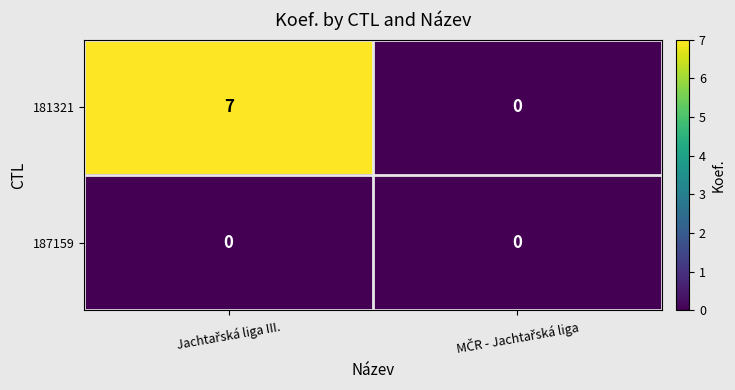

What is the sum of all 181321 values?

7